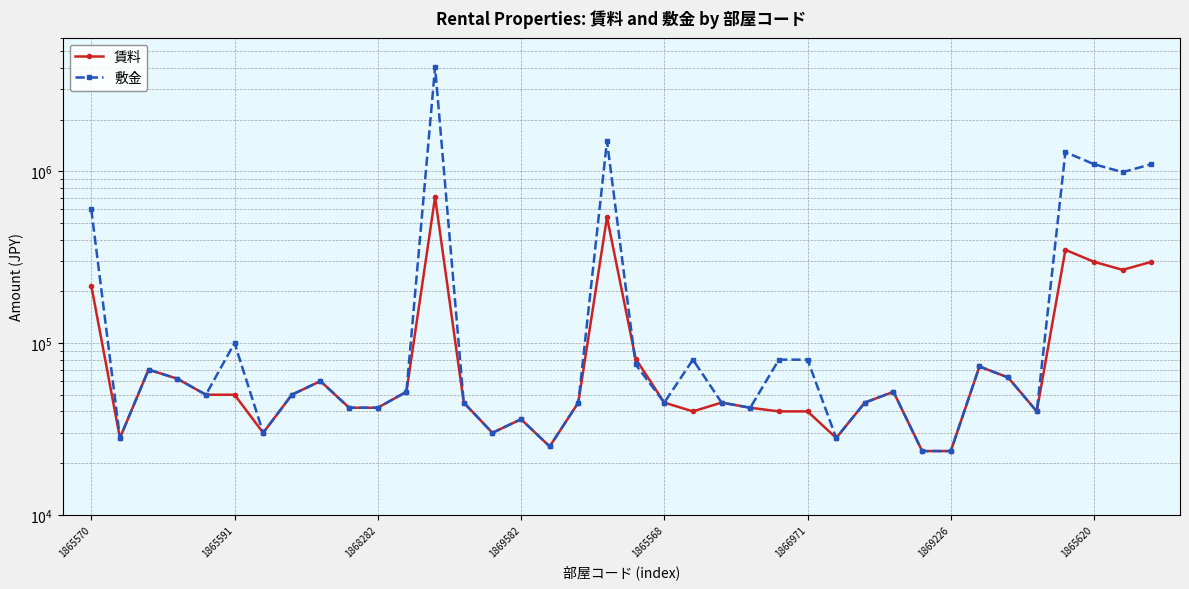

List the series in order of their peak value, highest first.

敷金, 賃料